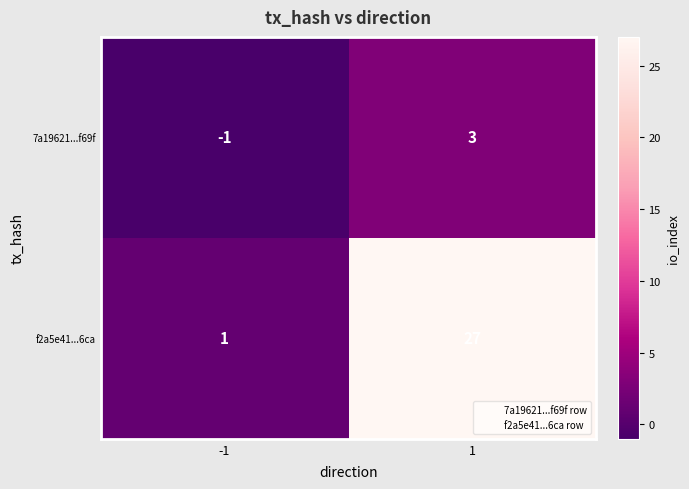

What is the sum of the f2a5e41...6ca values at -1 and 1?

28